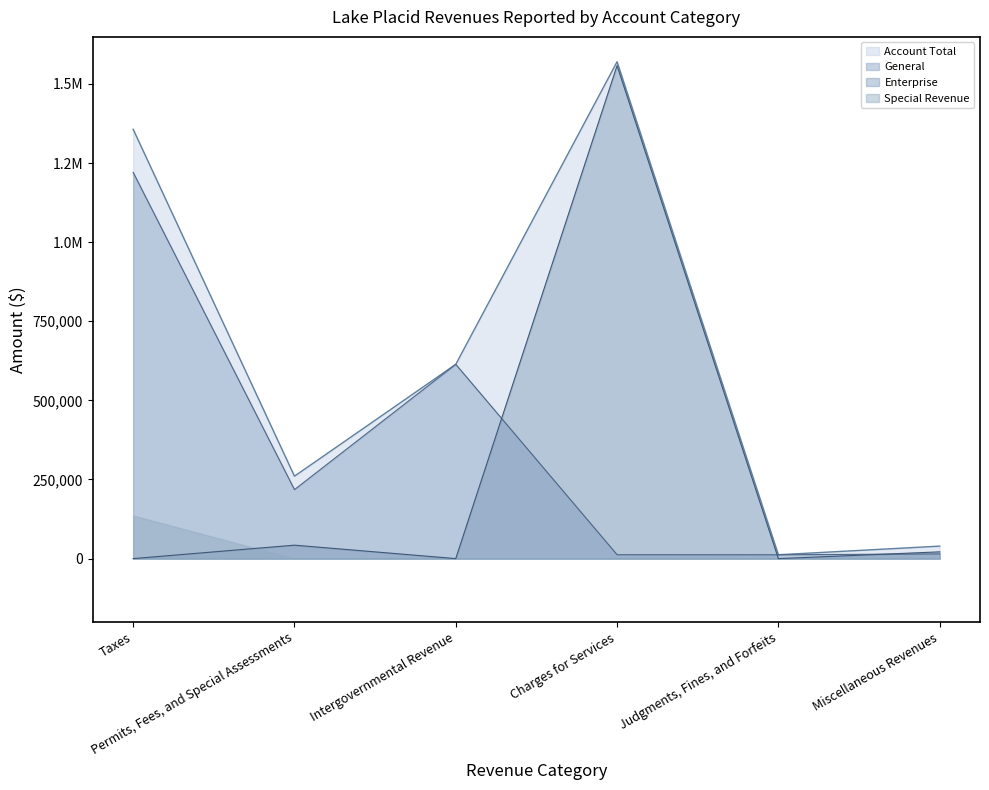

The Enterprise series shows -592941 at Judgments, Fines, and Forfeits. True or false?

False